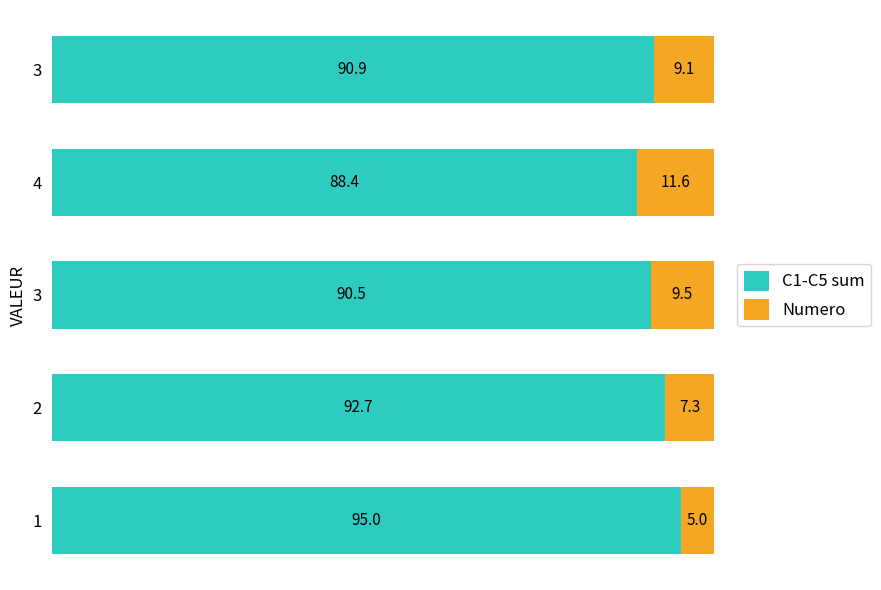

At how many categories does at least one series exceed 73?

5